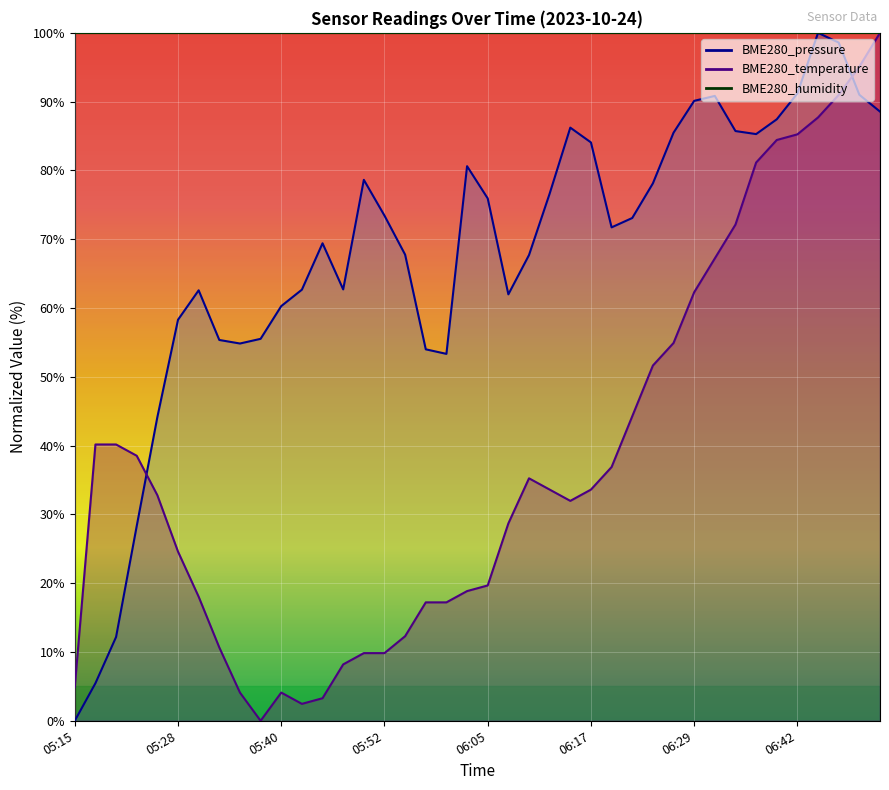

Which series has the largest total across all categories?

BME280_pressure